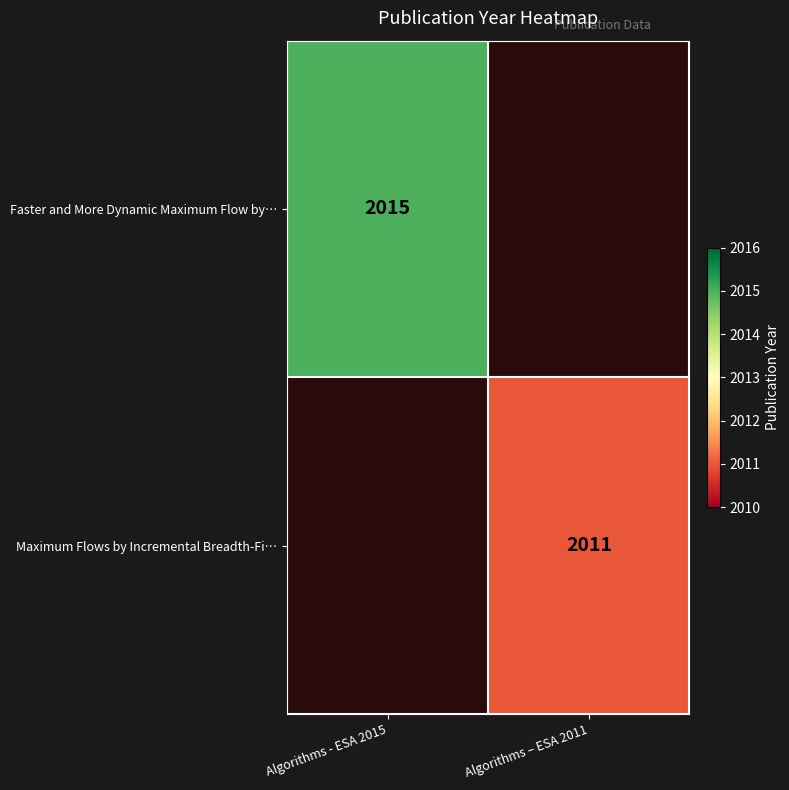

Is the value of Faster and More Dynamic Maximum Flow by… at Algorithms - ESA 2015 greater than the value of Maximum Flows by Incremental Breadth-Fi… at Algorithms – ESA 2011?

Yes